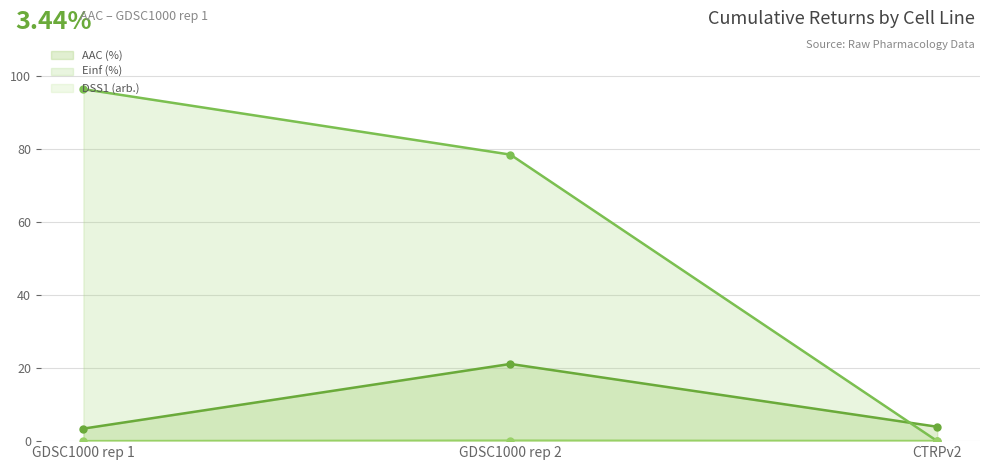

Rank the series by their average value, from lowest to highest.

DSS1 (arb.), AAC (%), Einf (%)